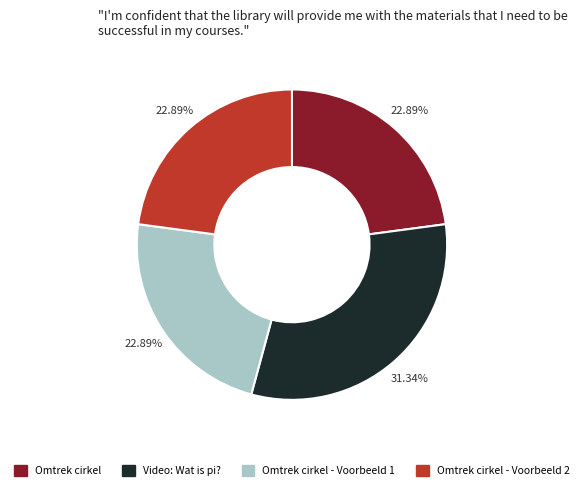

Does any single category account for the majority?

No